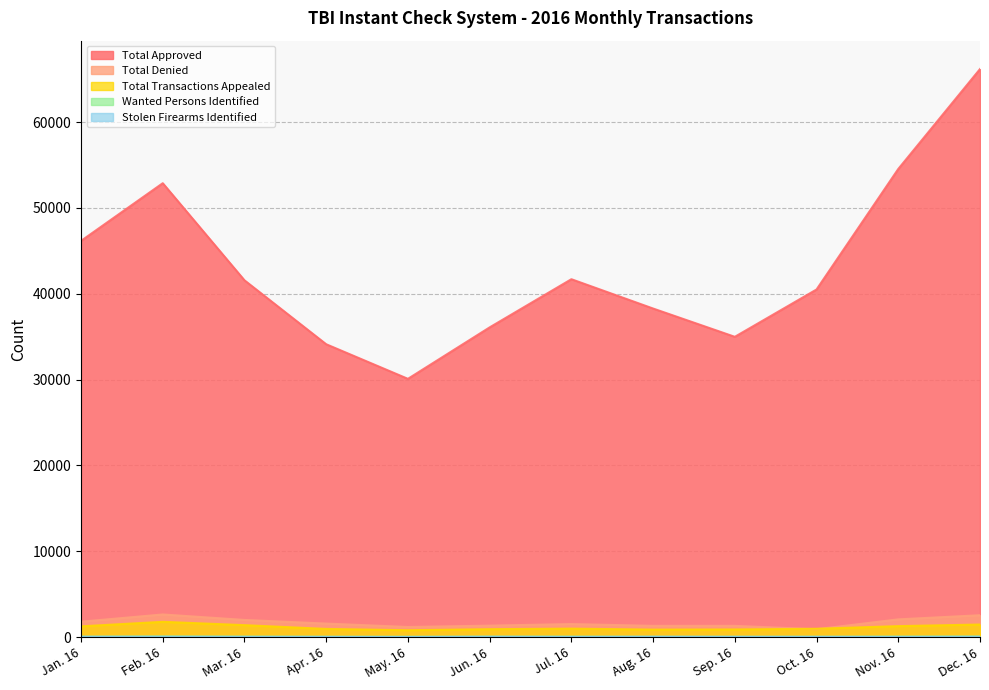

How many values in the Stolen Firearms Identified series are below 44?

6